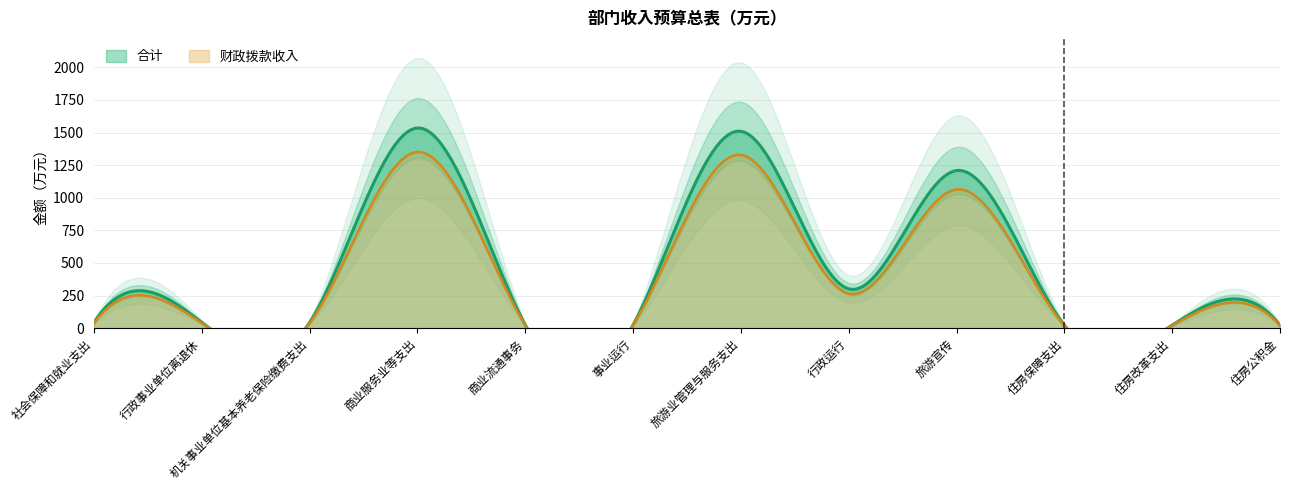

What position from the left is 行政事业单位离退休?

2